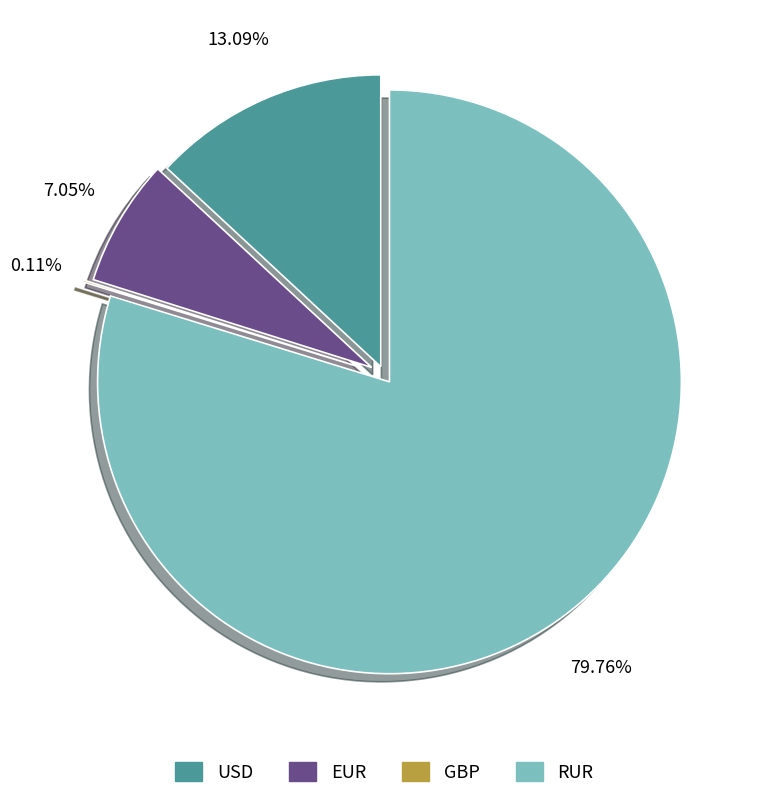

Is the sum of RUR and EUR greater than half?

Yes